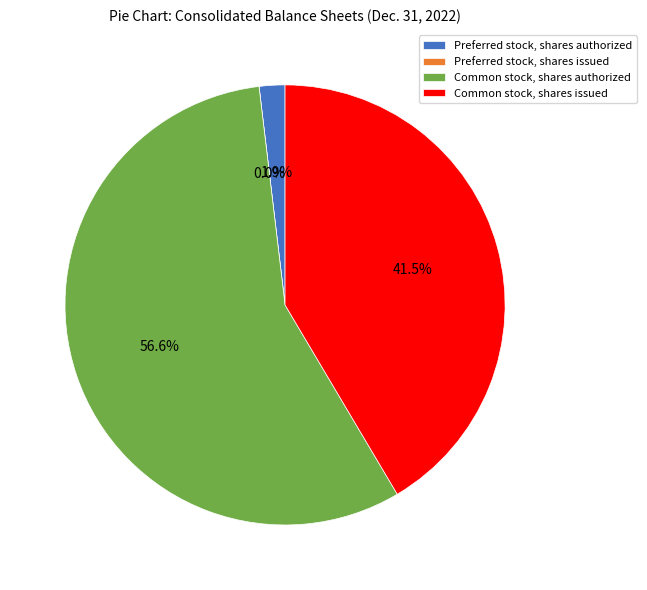

Does any single category account for the majority?

Yes